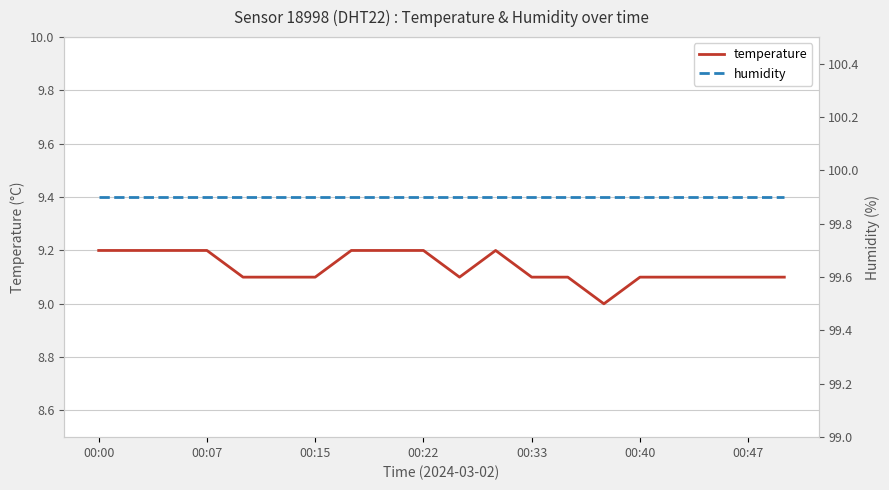

Is it true that temperature equals 9.1 at 00:15?

True